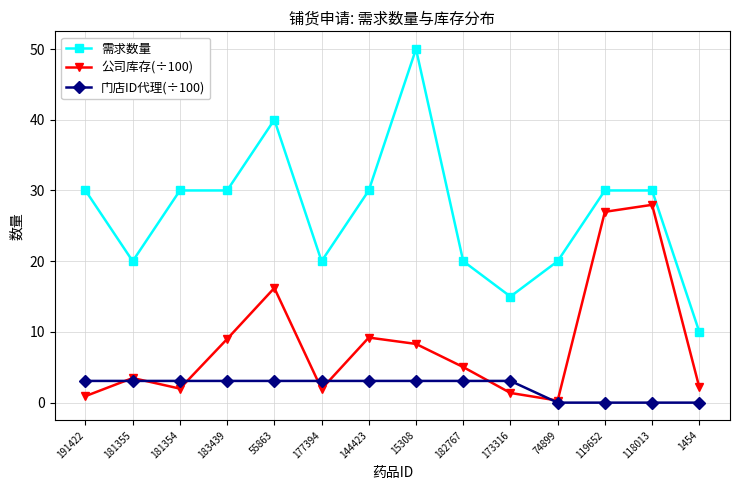

How many values in the 需求数量 series are below 30?

6